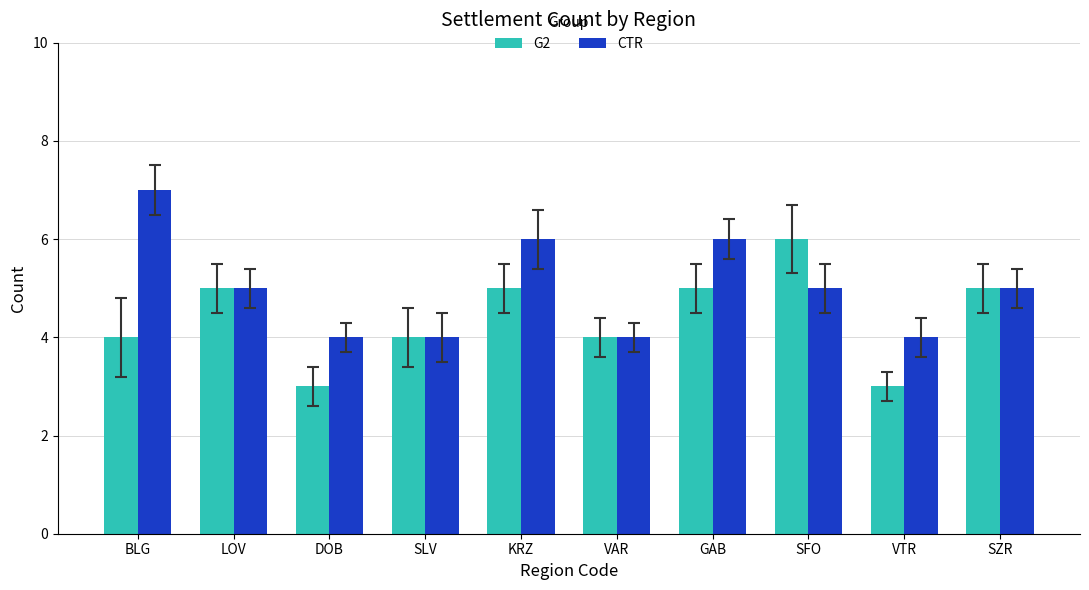

Rank the series by their maximum value, from highest to lowest.

CTR, G2